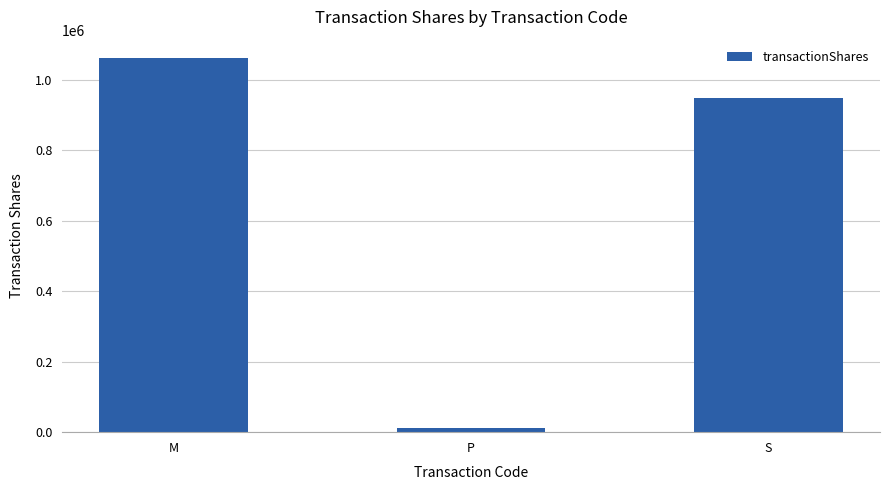

How many bars are there in total?

3